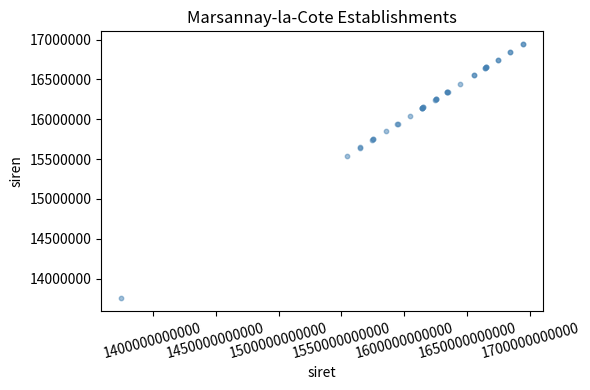

What Y value in the scatter plot is closest to 15347263?

15542186